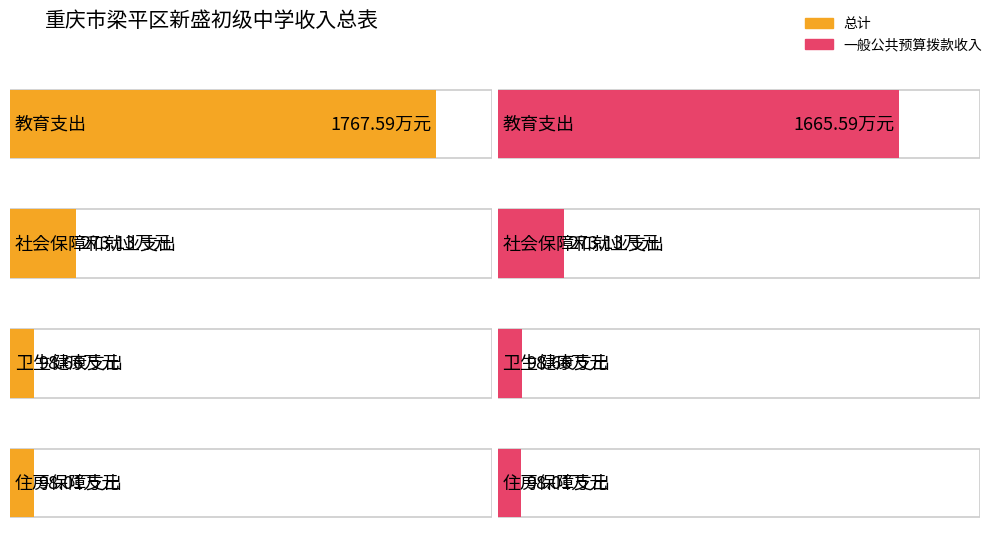

What is the sum of all 一般公共预算拨款收入 values?

2135.4